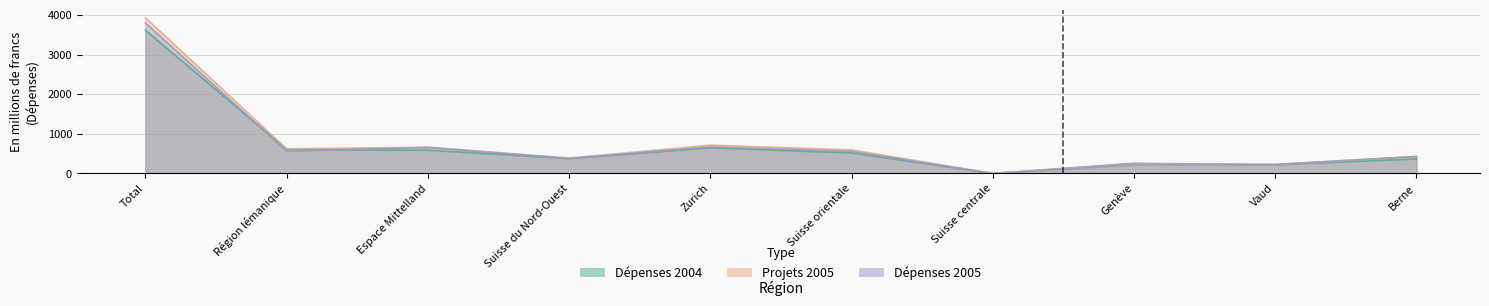

Which has a higher value, Espace Mittelland or Suisse du Nord-Ouest?

Espace Mittelland